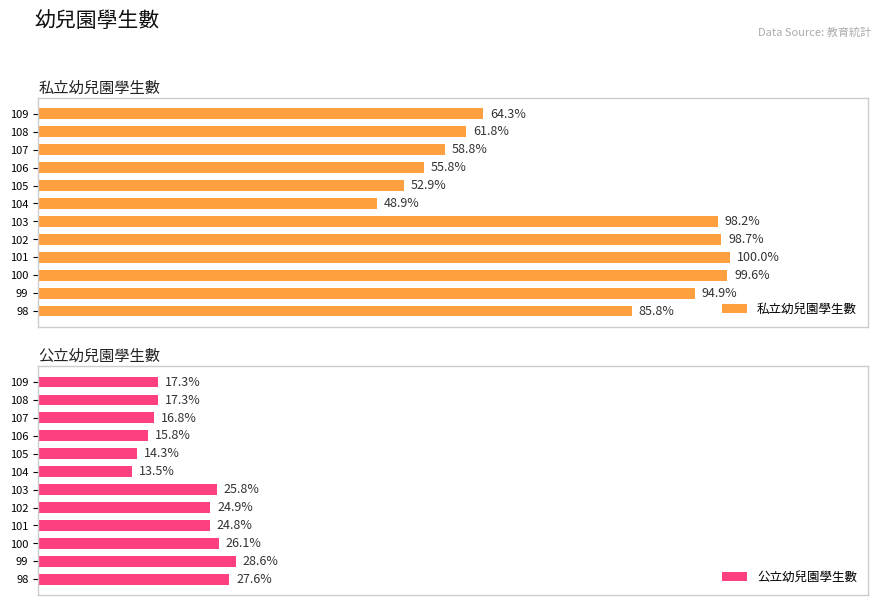

At 104, list the series in order from largest to smallest.

私立幼兒園學生數, 公立幼兒園學生數